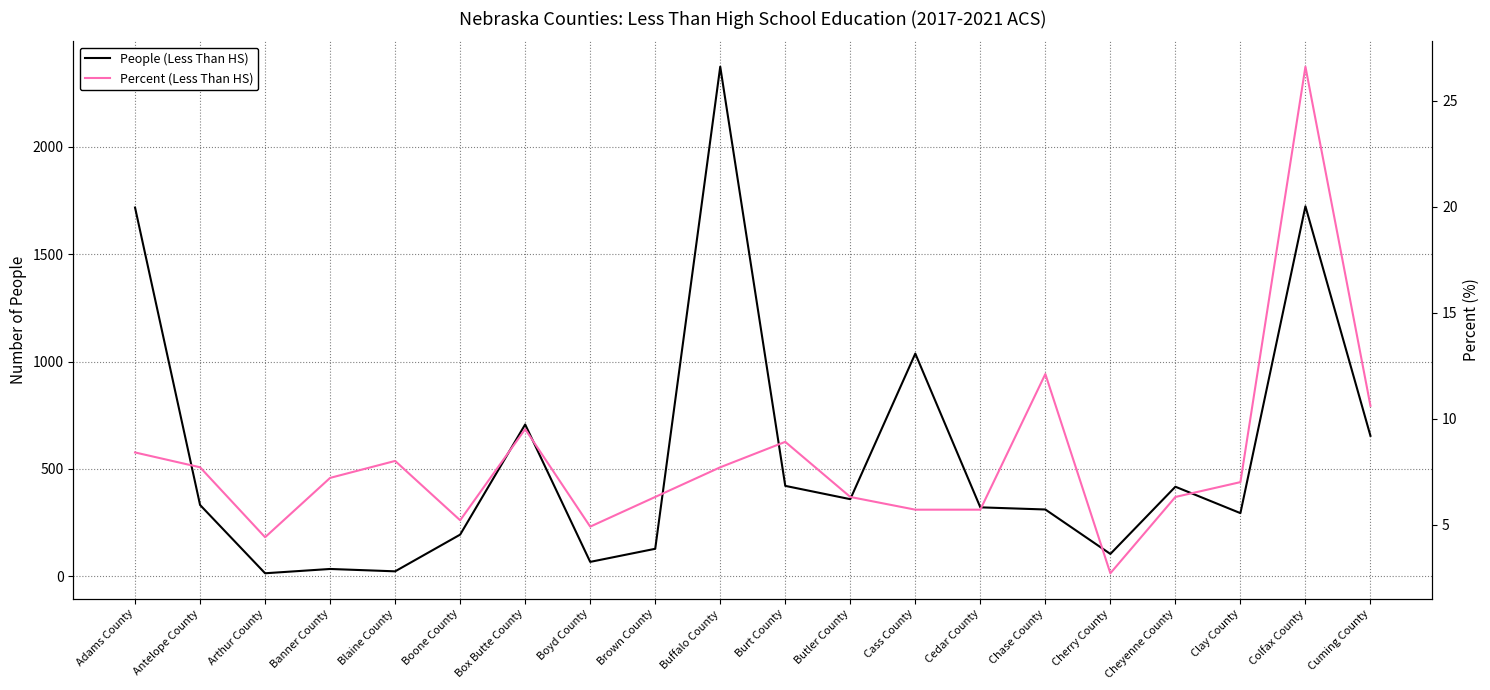

What are all the series names shown in the legend?

People (Less Than HS), Percent (Less Than HS)